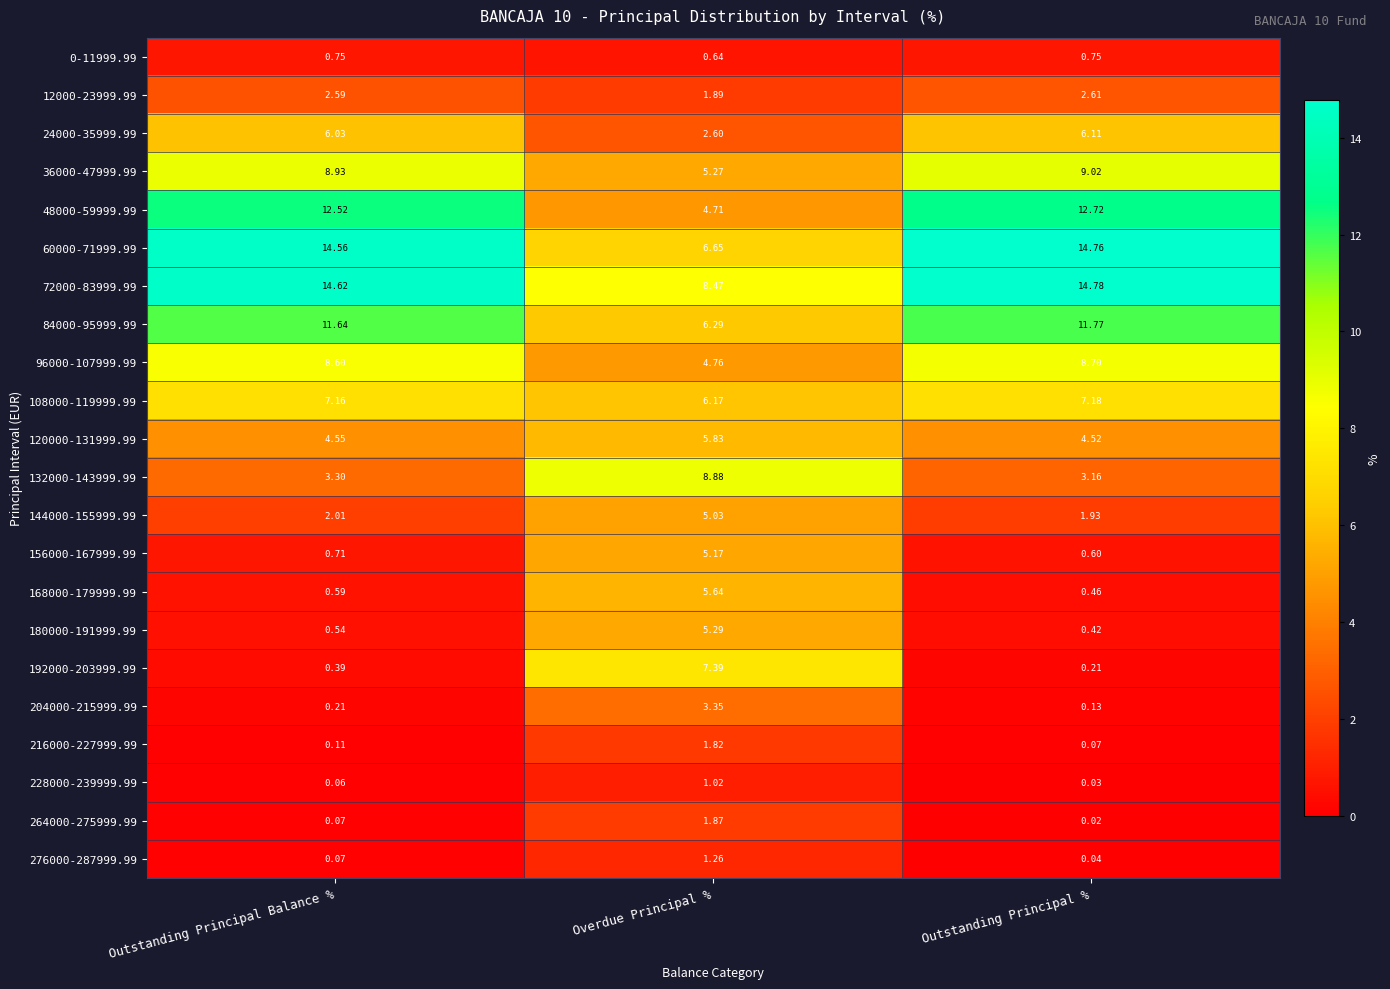

Is the value of 228000-239999.99 at Outstanding Principal Balance % greater than the value of 24000-35999.99 at Outstanding Principal %?

No